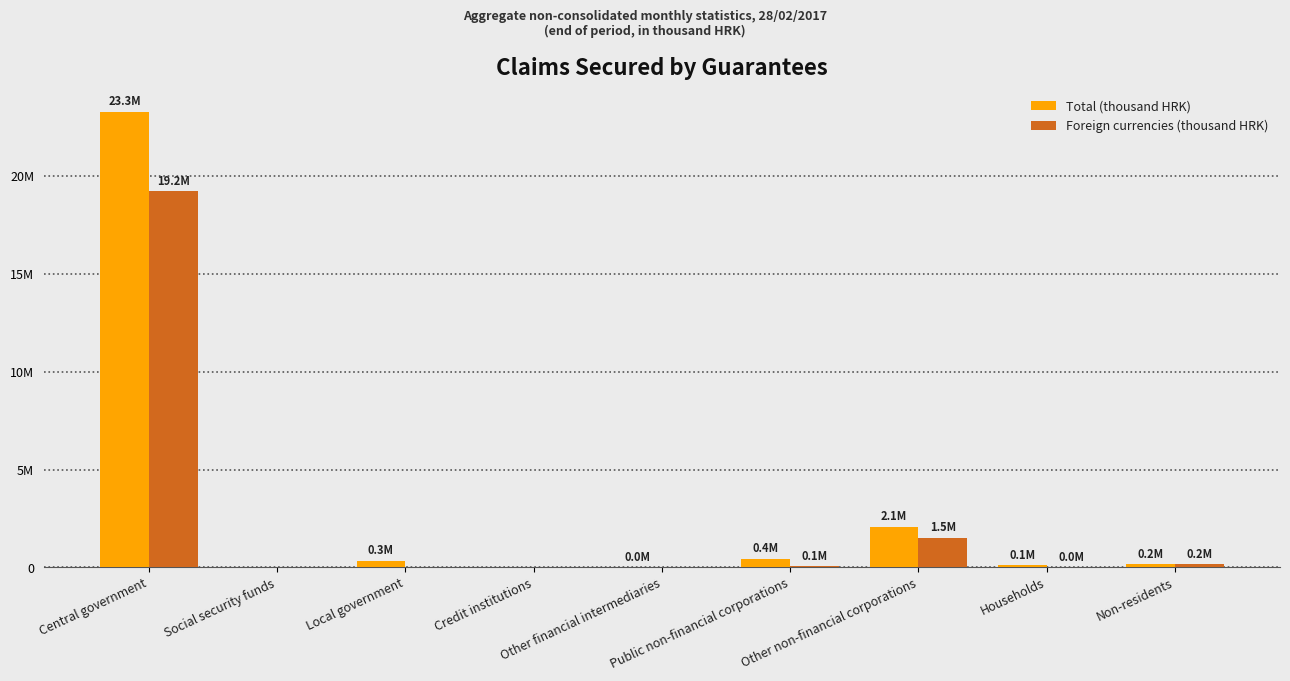

Which series has the largest total across all categories?

Total (thousand HRK)